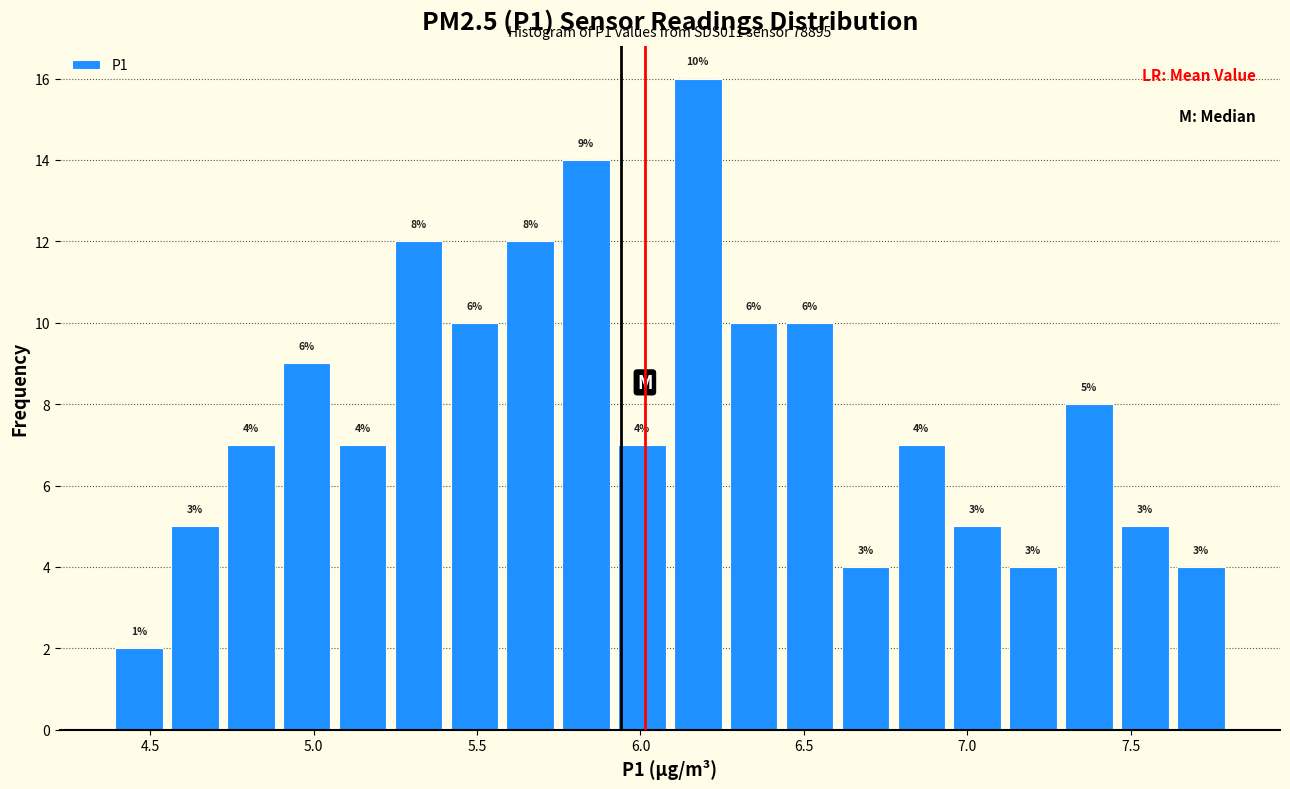

Around what value on the x-axis is the tallest bar? Give the approximate position of its centre, as read against the axis.

6.20